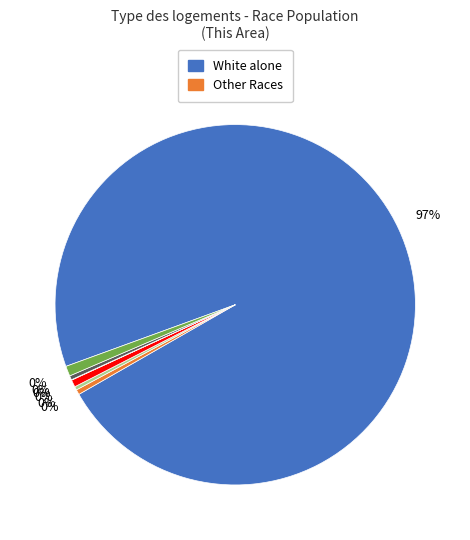

What is the change in value from Asian alone to Native Hawaiian and Other Pacific?

-31